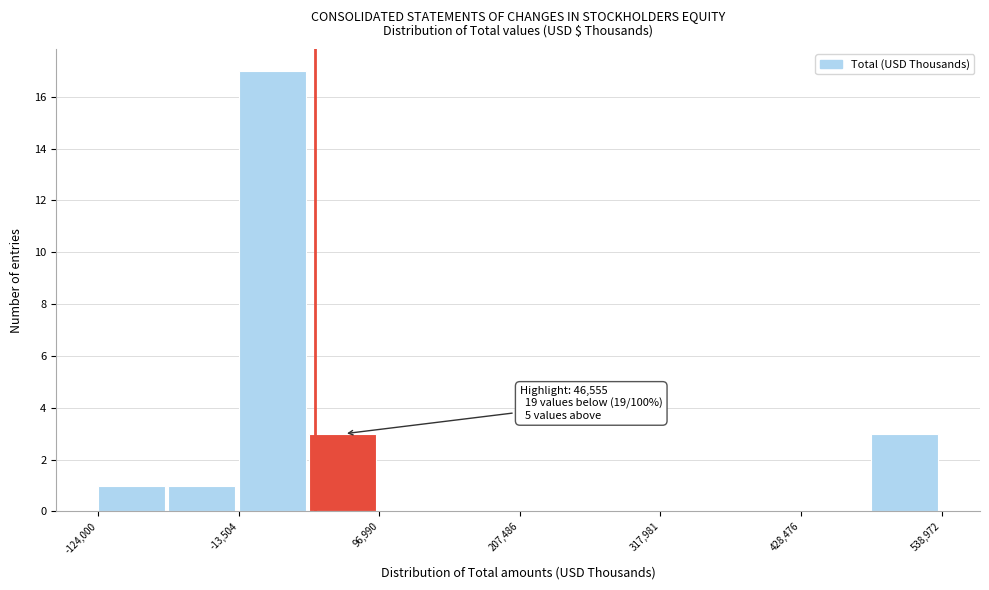

Around what value on the x-axis is the tallest bar? Give the approximate position of its centre, as read against the axis.

20000